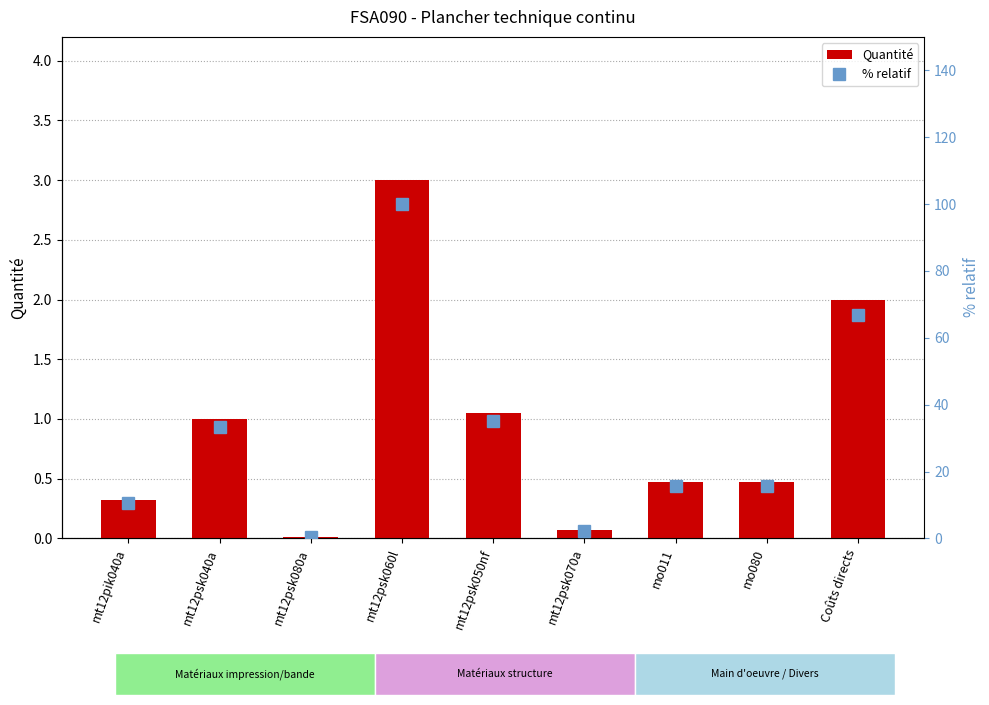

What is the label of the 3rd bar from the right?

mo011